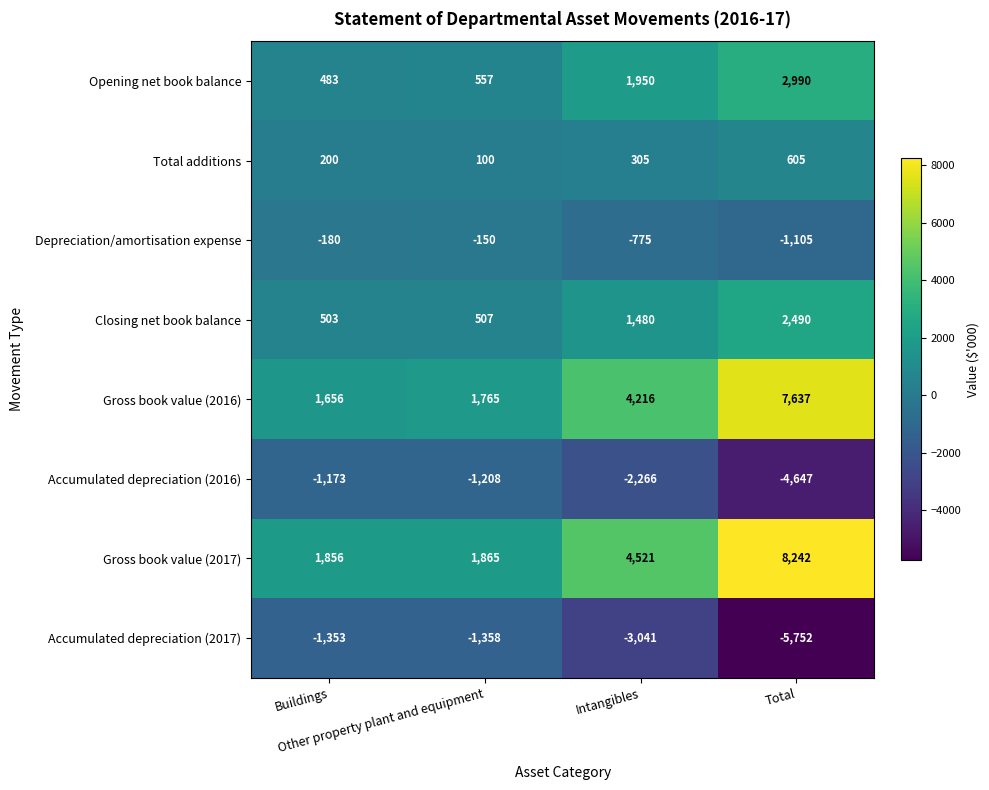

Which series has the largest total across all categories?

Gross book value (2017)